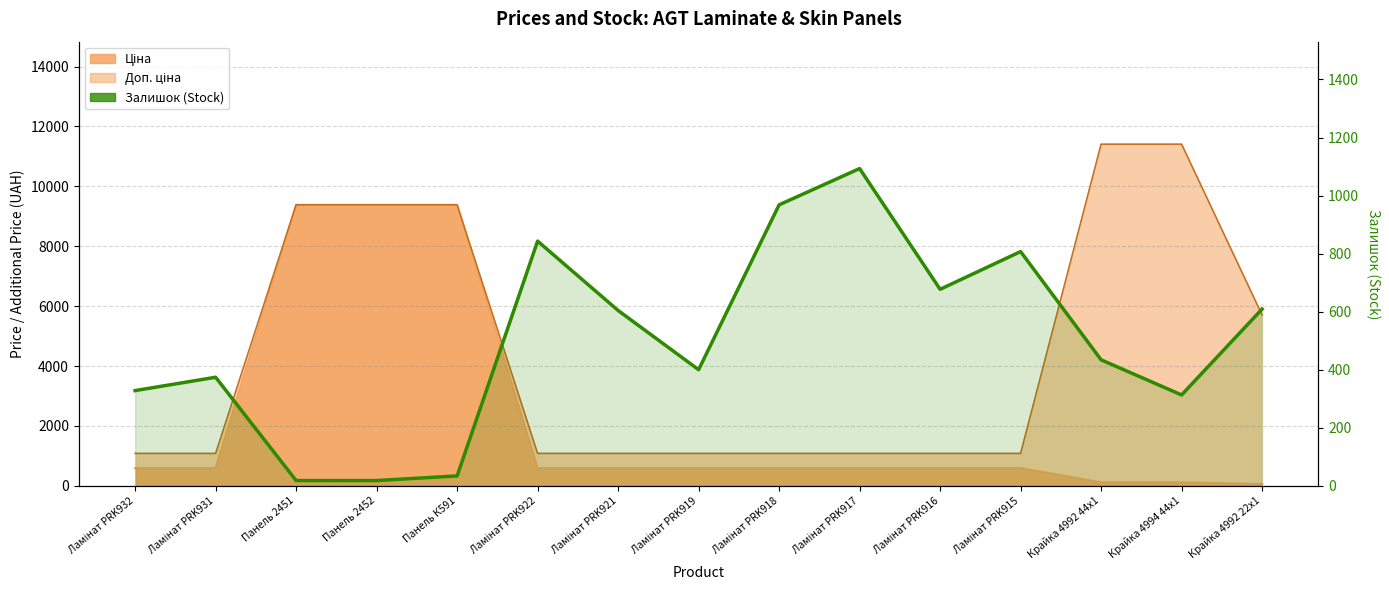

The value at Ламінат PRK922 is 1474. True or false?

False